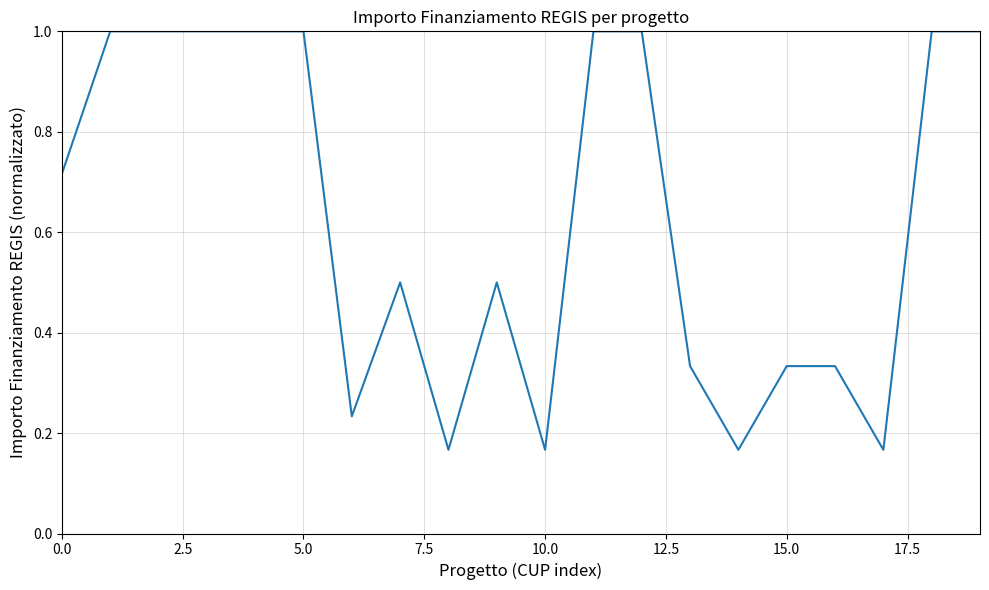

What is the maximum value shown in the chart?

1.0